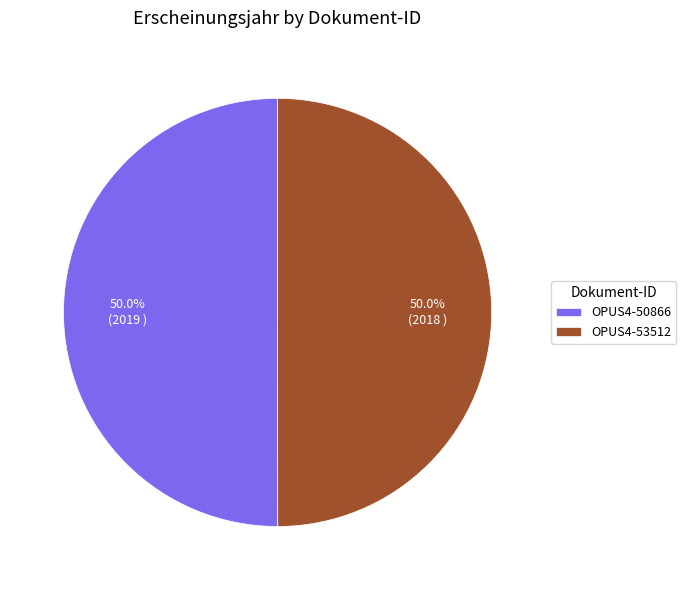

What percentage is the OPUS4-53512 slice, to the nearest percent?

50%